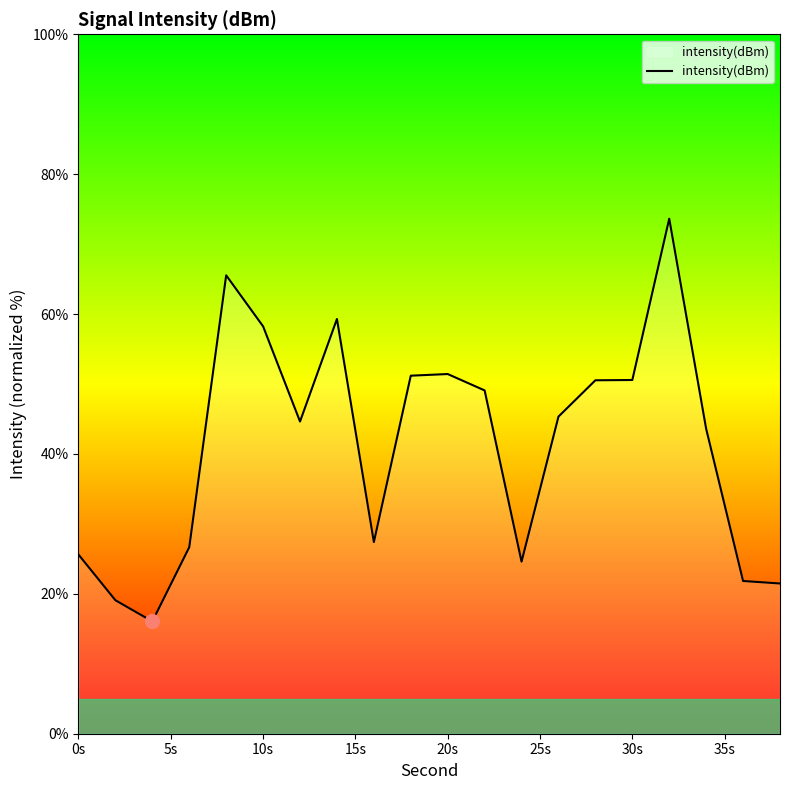

What is the smallest value displayed?

16.1